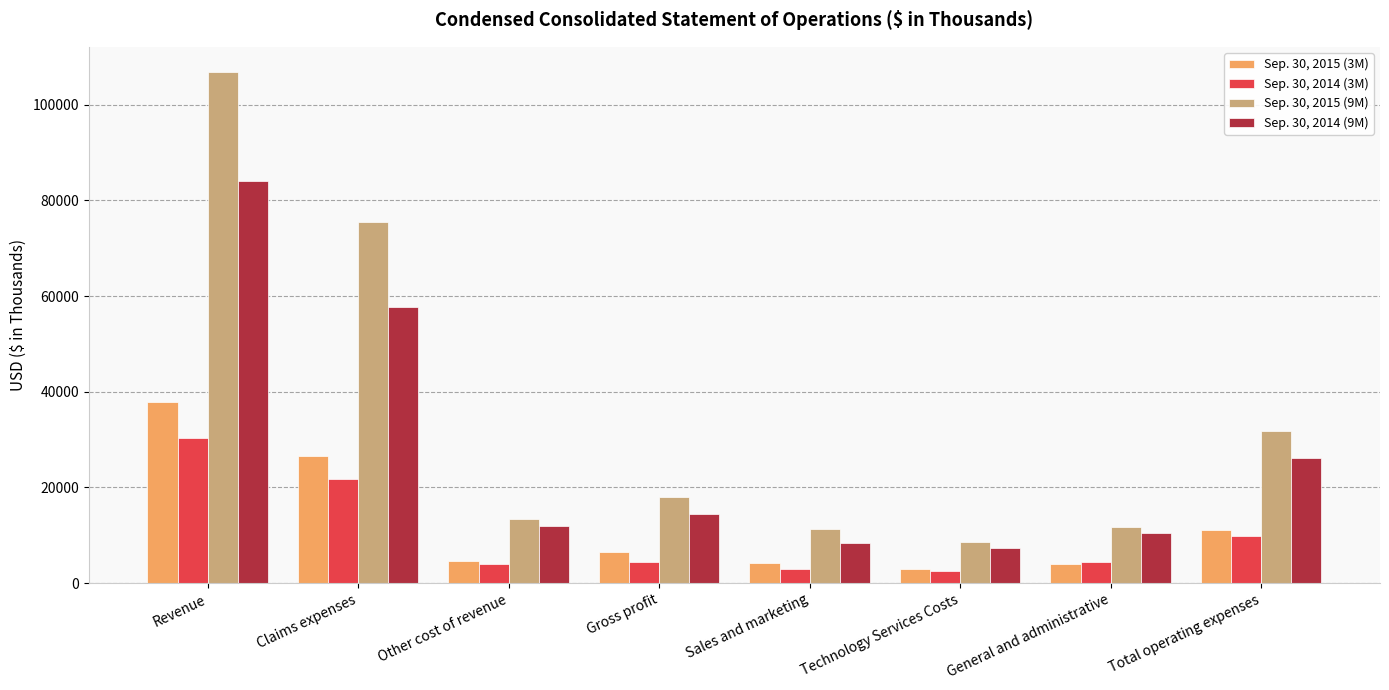

How many bars are there in total?

32